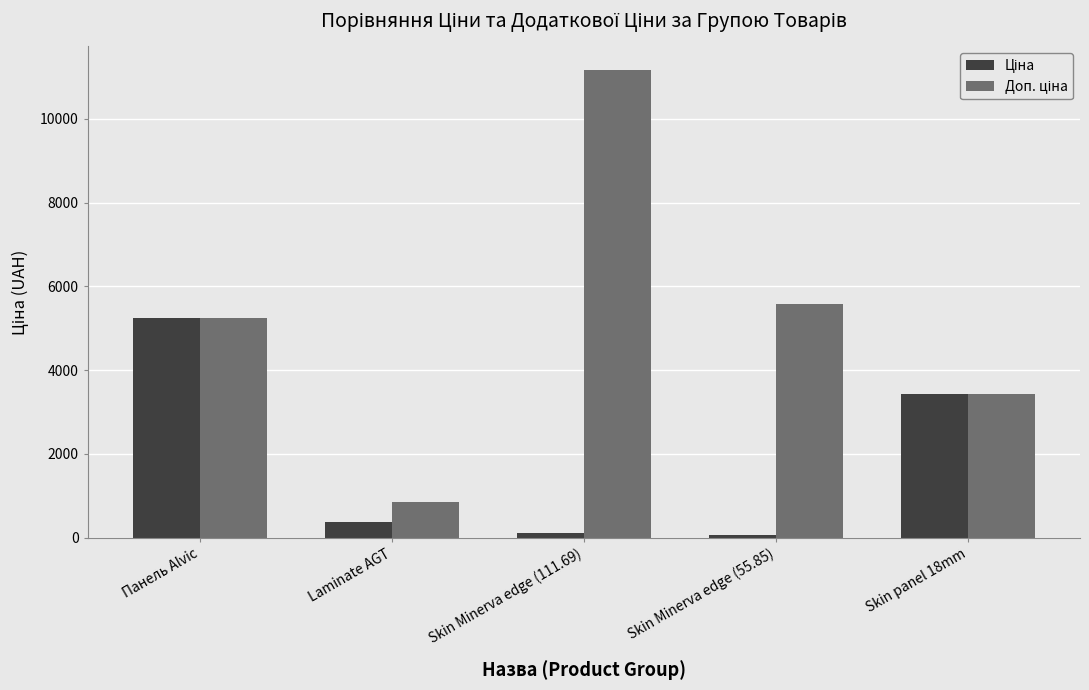

What is the difference between the highest and lowest values at Laminate AGT?

462.1